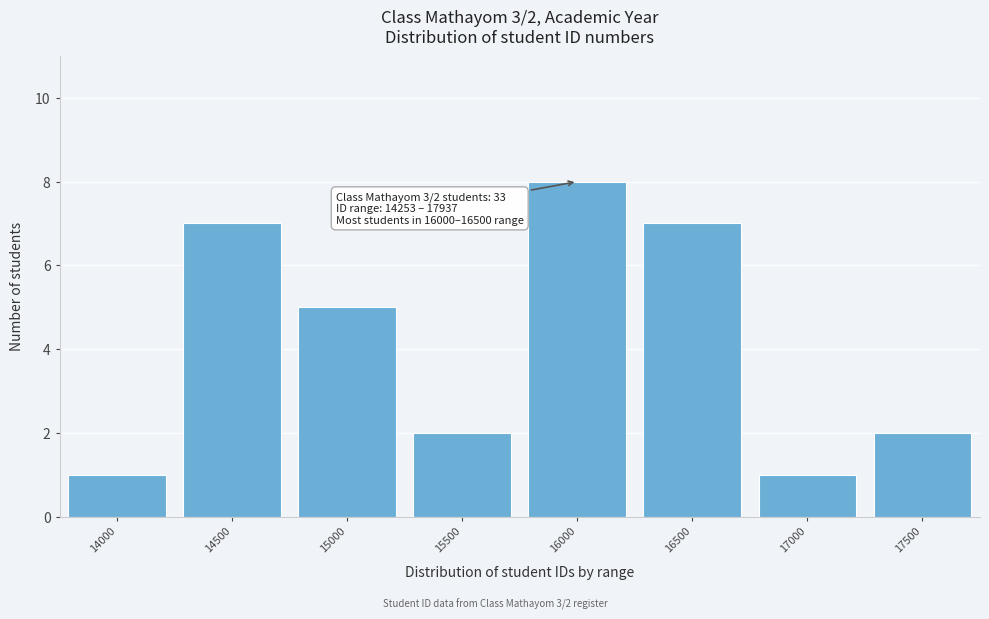

Reading right to left, transcribe all the data shown in this chart.

2	1	7	8	2	5	7	1